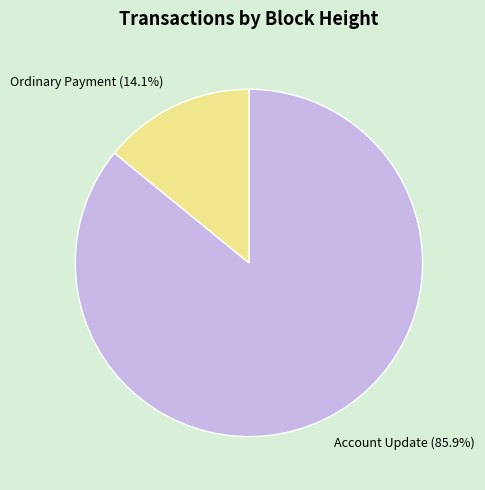

Is there a majority slice in this chart?

Yes